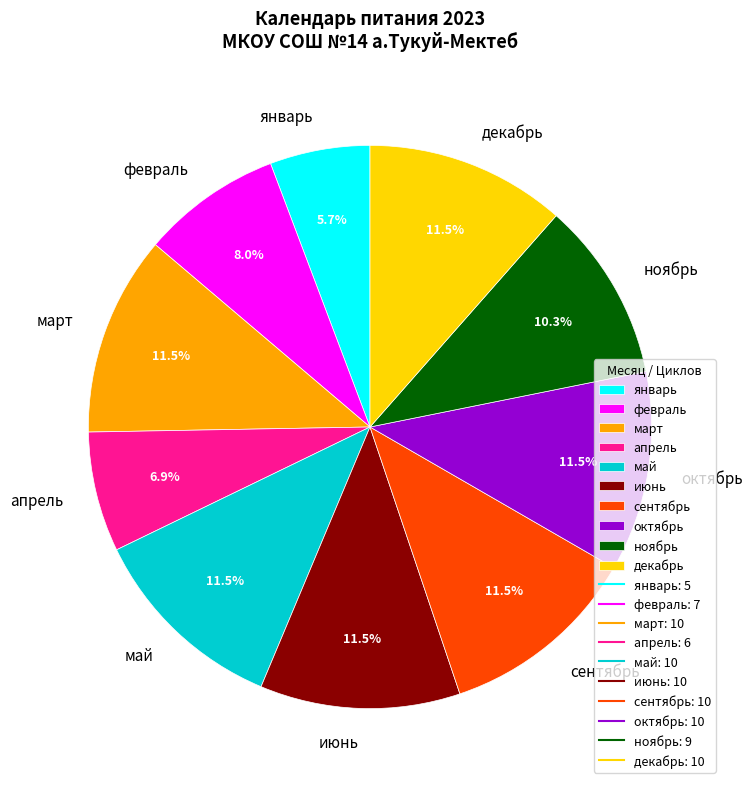

Which has a higher value, март or февраль?

март